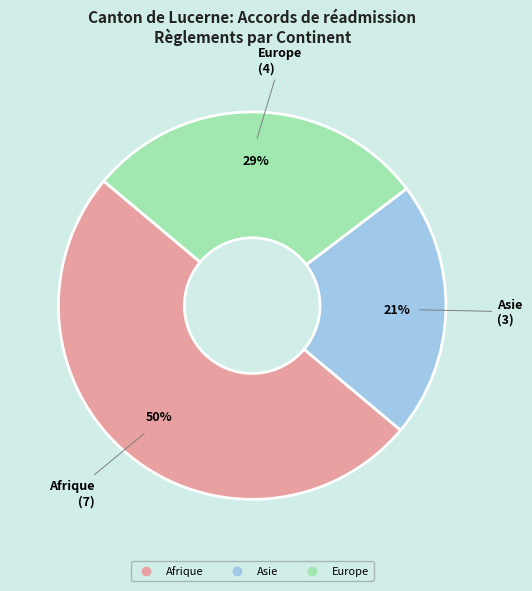

To the nearest percent, what is the combined percentage of Asie and Europe?

50%